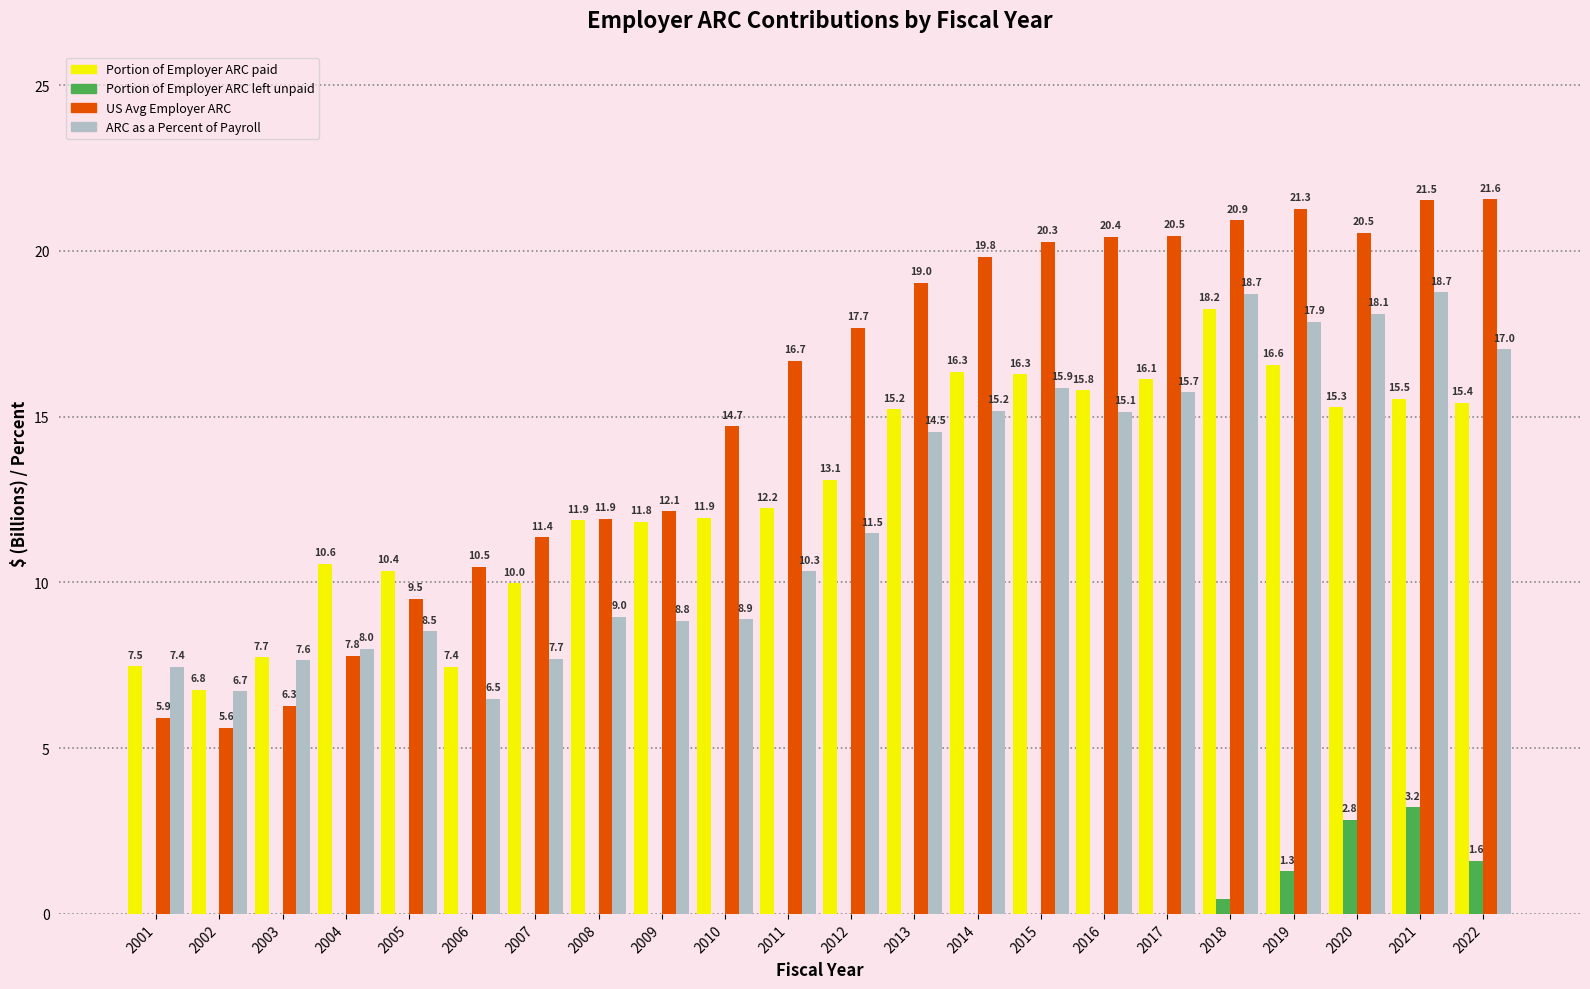

Does the chart contain stacked bars?

No